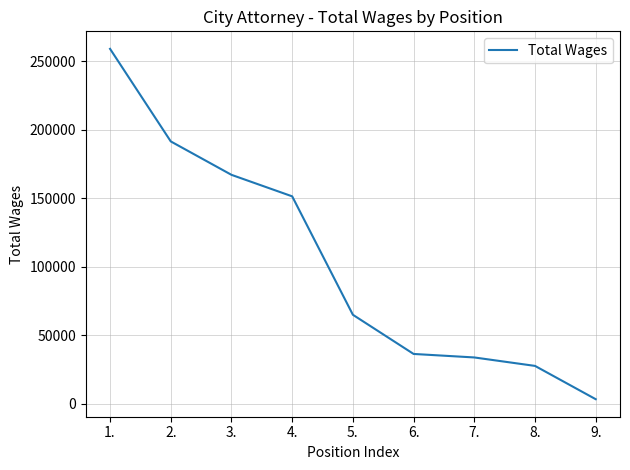

The chart shows a value of 3156 at 9.. True or false?

True